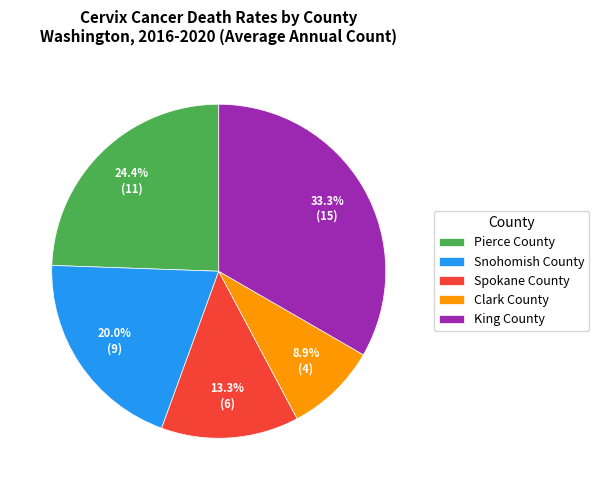

Rank the categories by value from lowest to highest.

Clark County, Spokane County, Snohomish County, Pierce County, King County